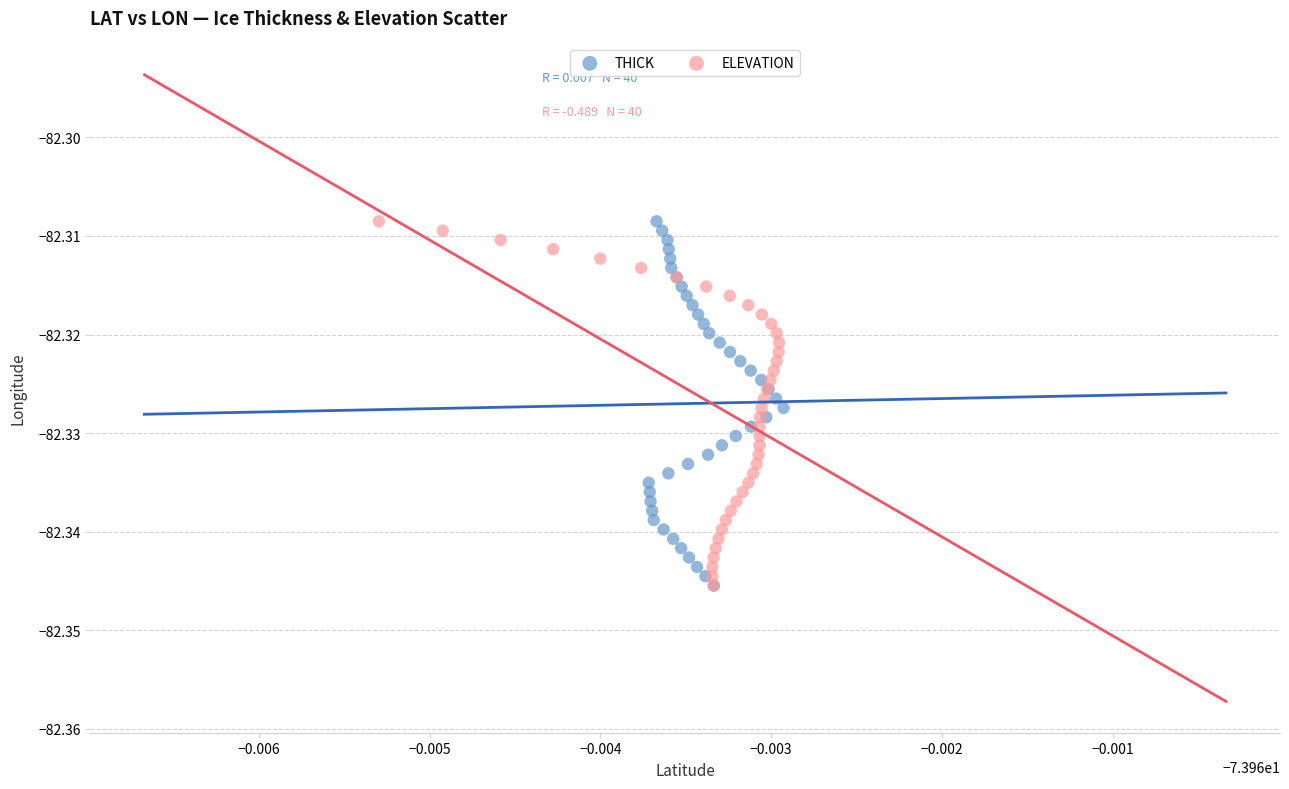

What are all the series names shown in the legend?

THICK, ELEVATION